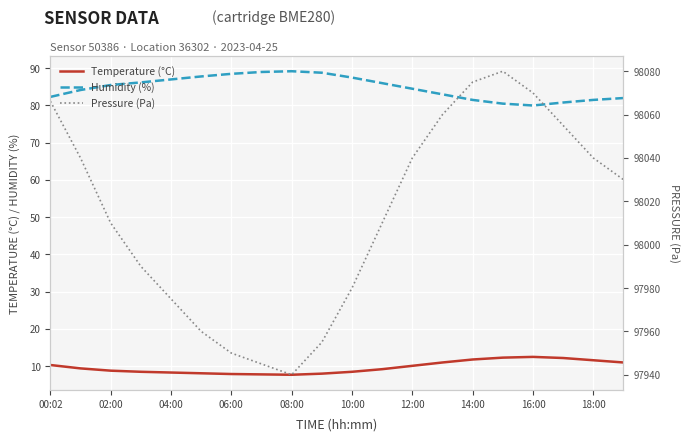

What are all the series names shown in the legend?

Temperature (°C), Humidity (%), Pressure (Pa)